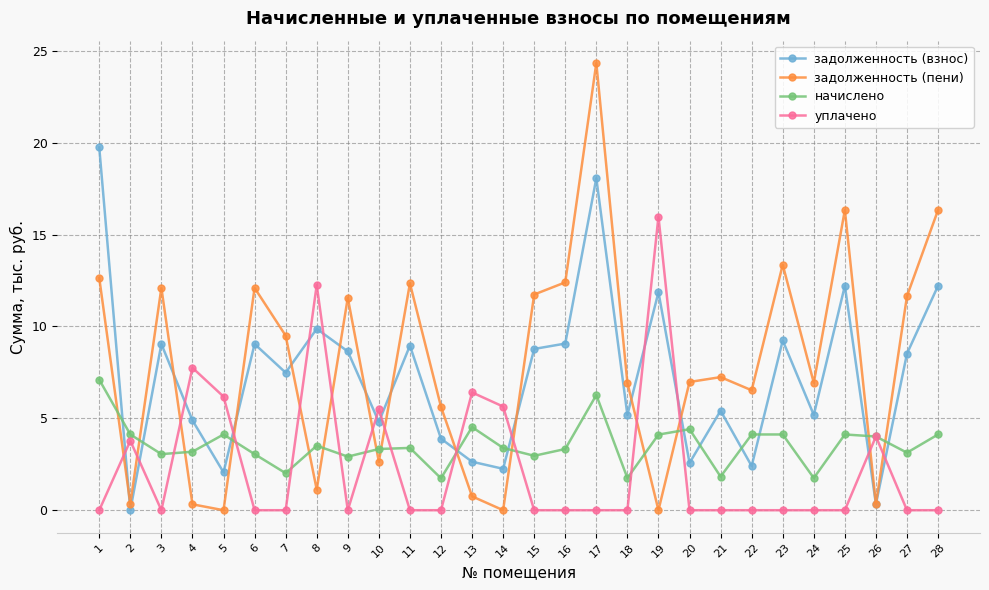

Where is the first local maximum for задолженность (взнос)?

3